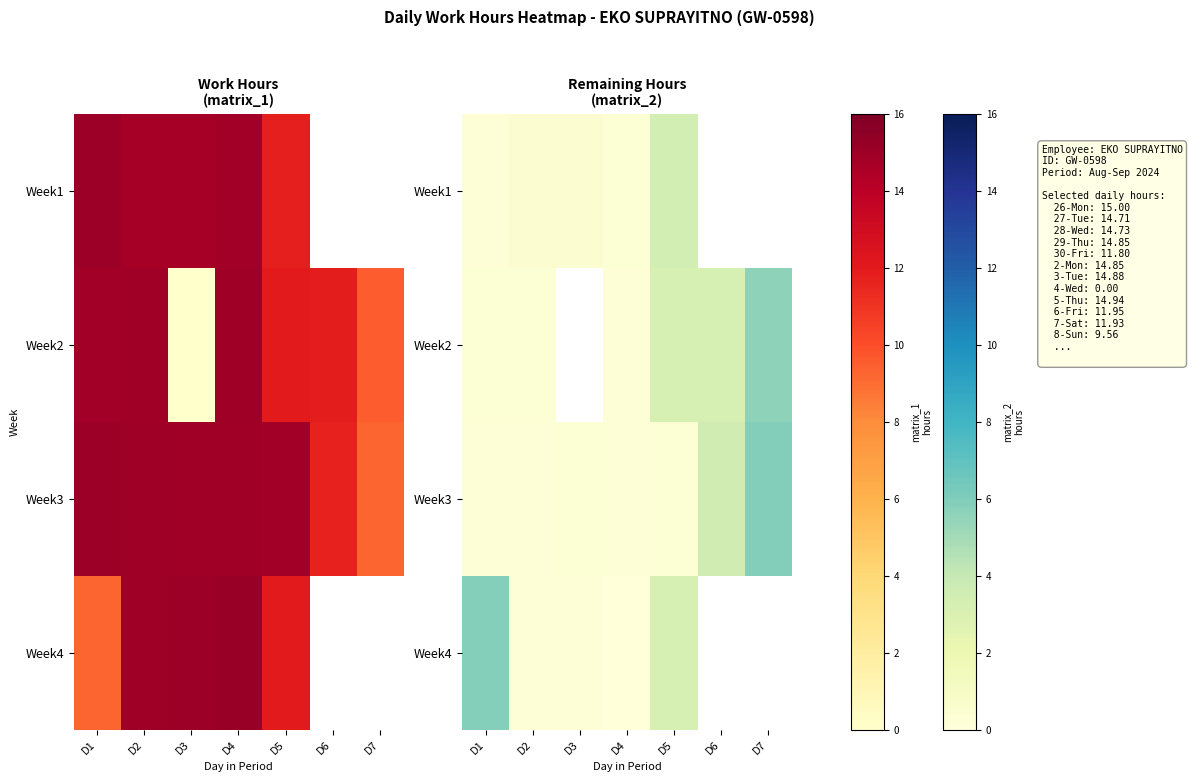

What is the sum of the Week2 values at D6 and D7?

8.8